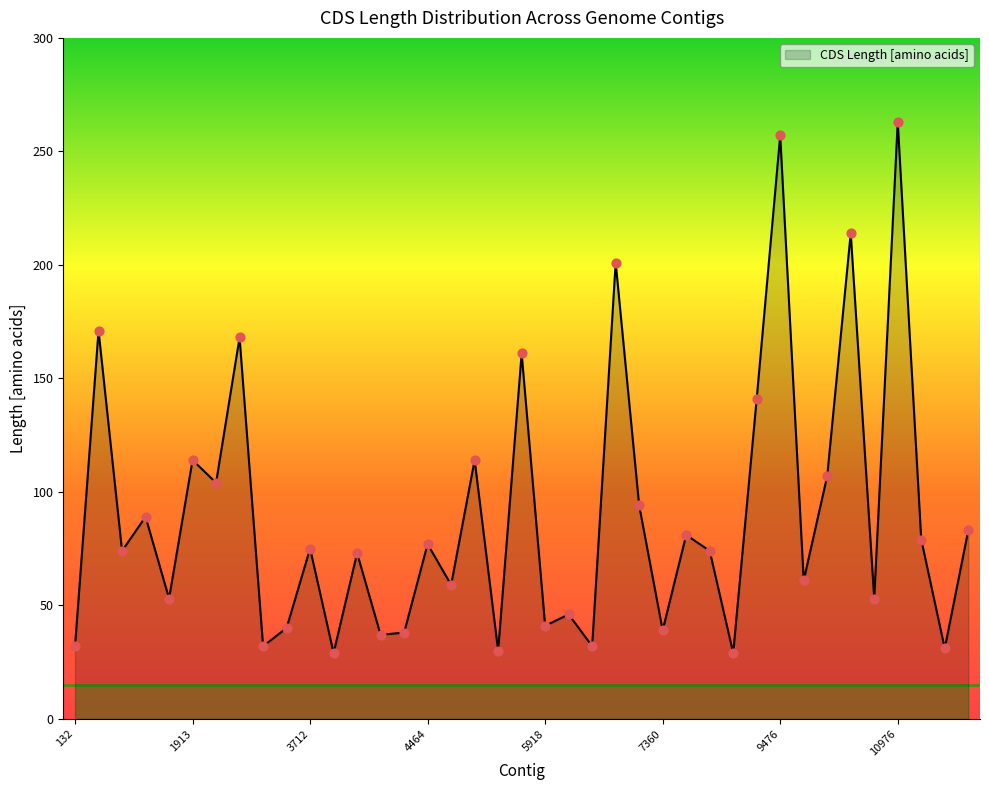

What is the smallest value displayed?

29